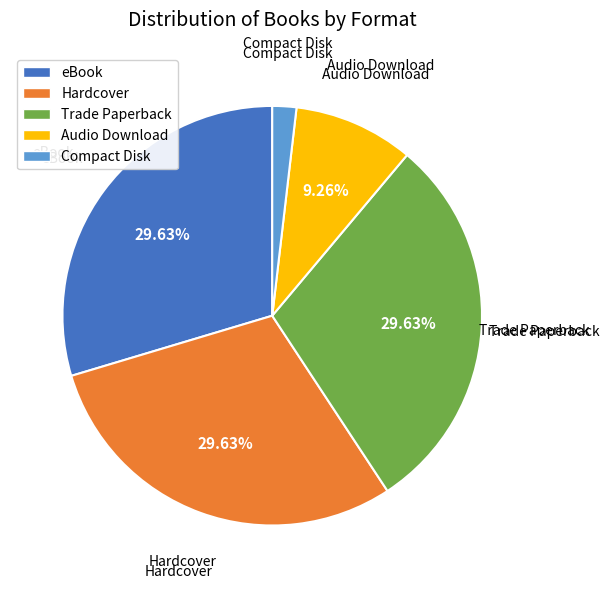

What is the ratio of the value at Trade Paperback to the value at eBook?

1.0